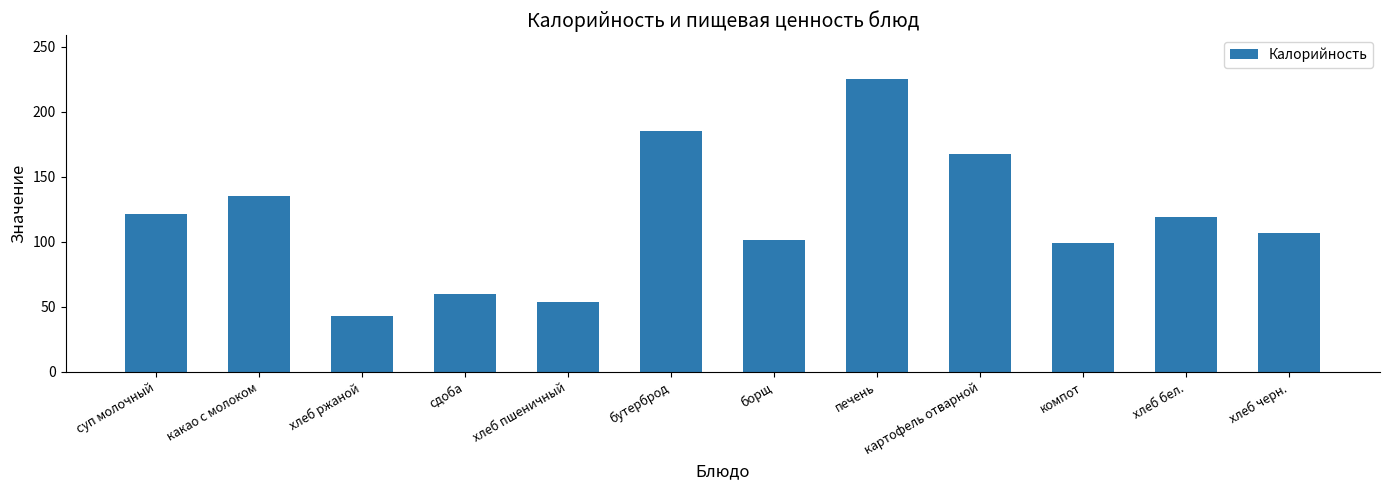

How many series are shown in this chart?

1